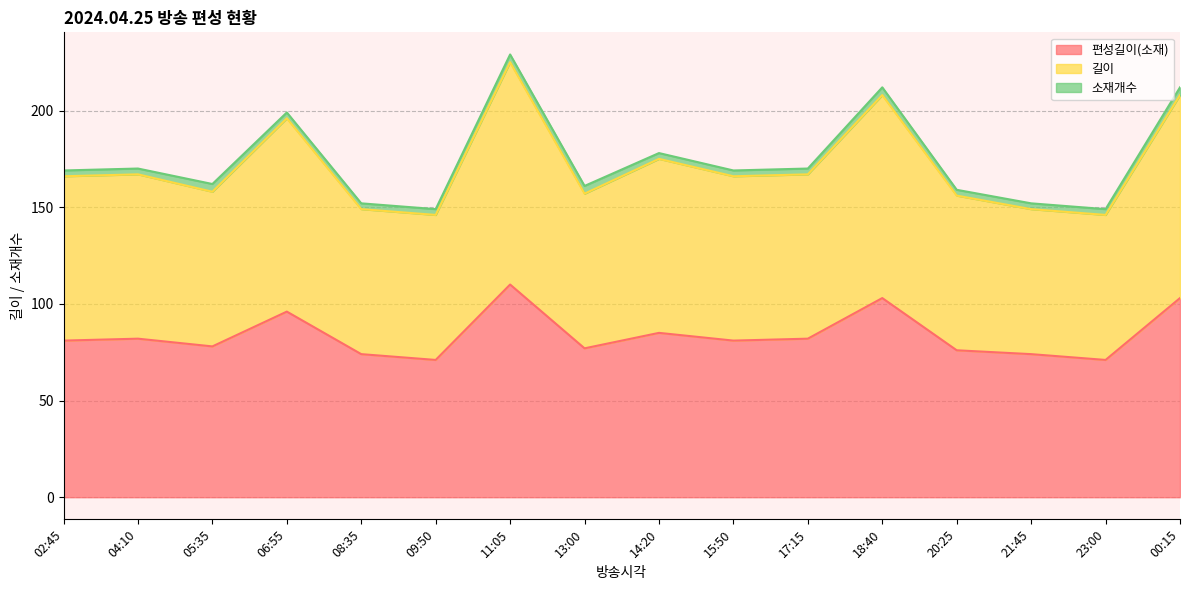

Count the number of categories in the chart.

16